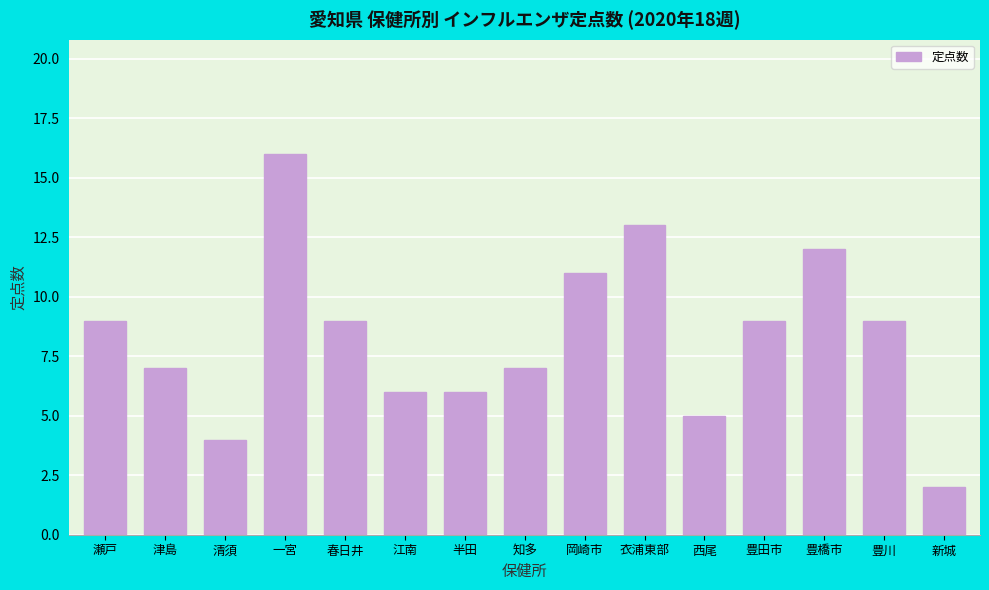

Reading right to left, list all the values displayed in this chart.

新城=2	豊川=9	豊橋市=12	豊田市=9	西尾=5	衣浦東部=13	岡崎市=11	知多=7	半田=6	江南=6	春日井=9	一宮=16	清須=4	津島=7	瀬戸=9